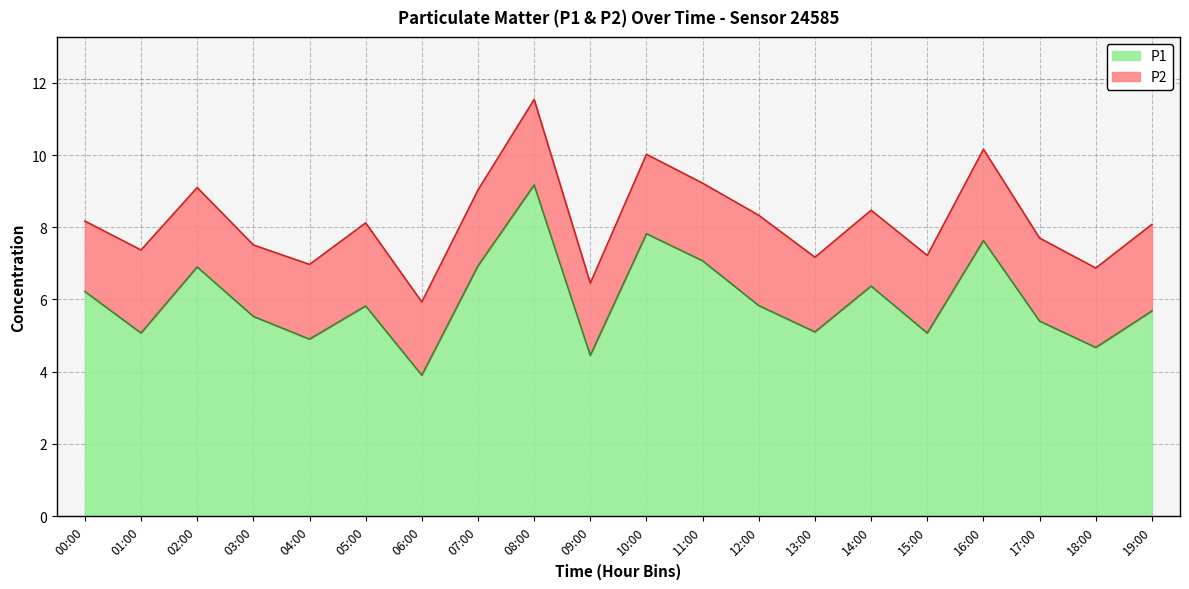

The value at 11:00 is 1.9. True or false?

False